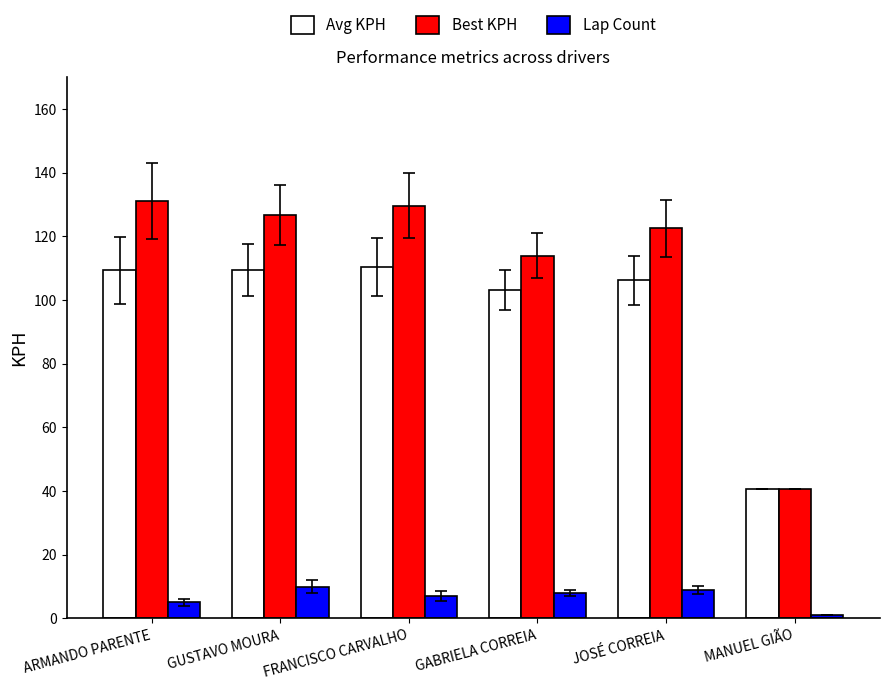

Where does the Lap Count series first go above 8?

GUSTAVO MOURA